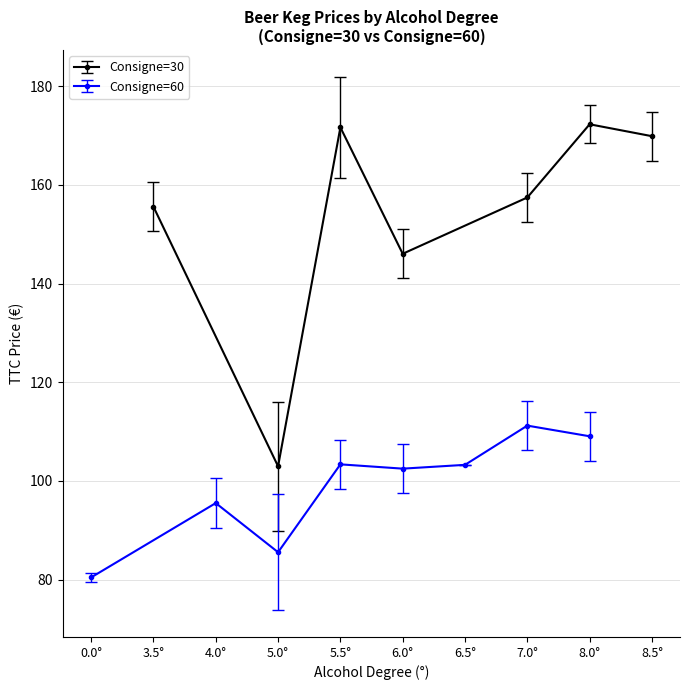

What is the value of the Consigne=30 point at the 6th from the left?

172.3